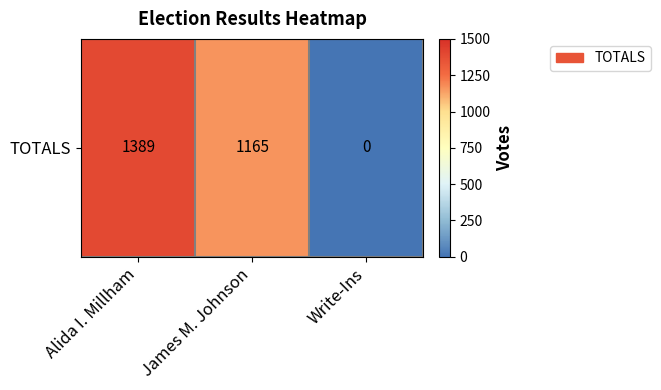

List the labels in order of value, smallest first.

Write-Ins, James M. Johnson, Alida I. Millham